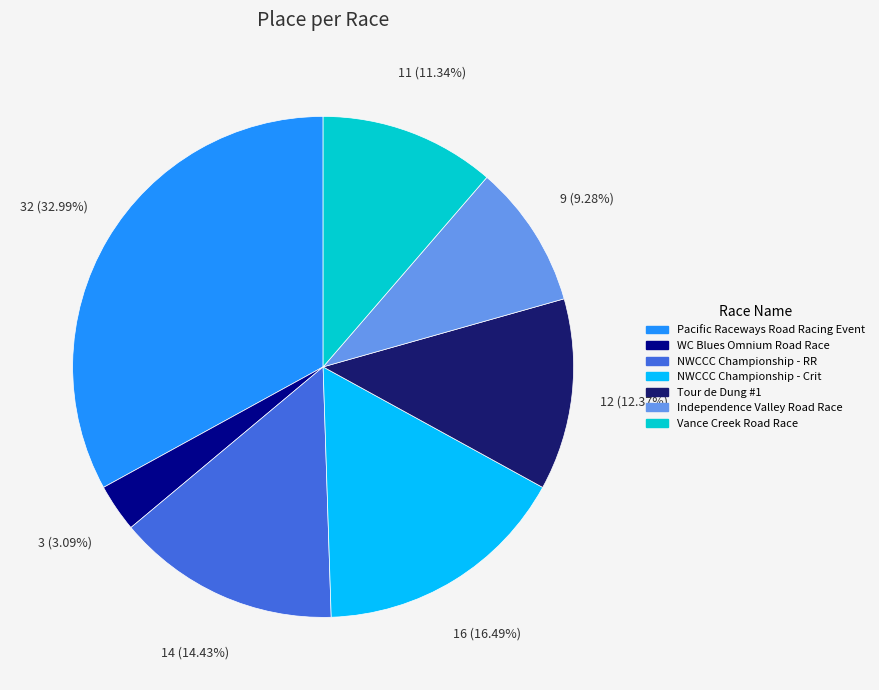

Which has a higher value, WC Blues Omnium Road Race or Vance Creek Road Race?

Vance Creek Road Race